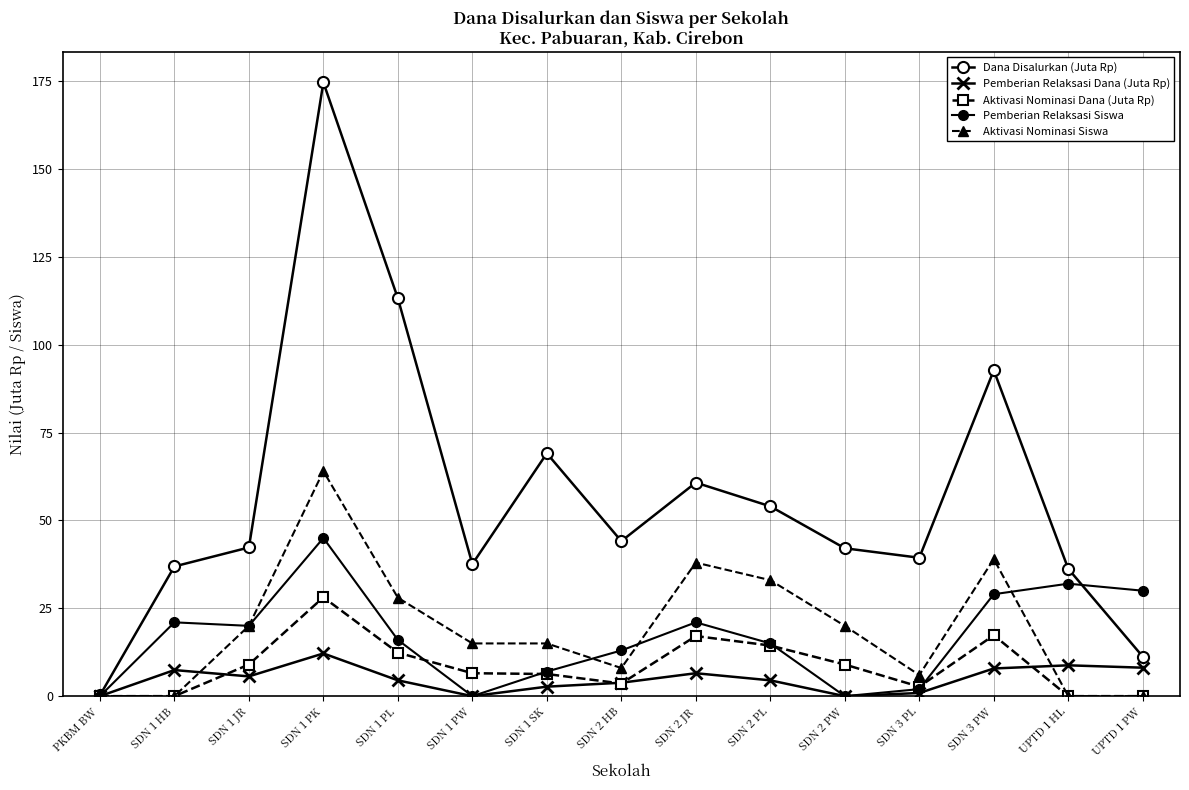

Does the chart display data point markers on the line(s)?

Yes